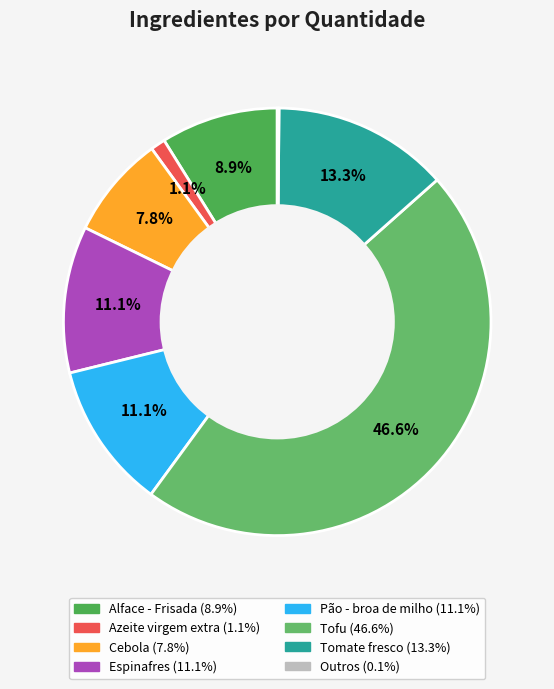

Does any single category account for the majority?

No